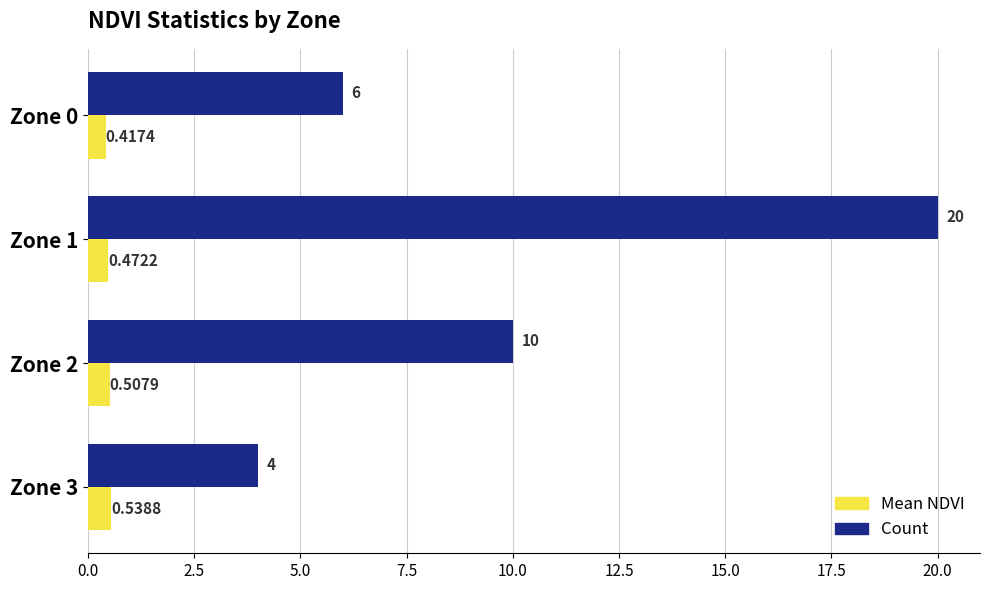

What is the sum of all Count values?

40.0